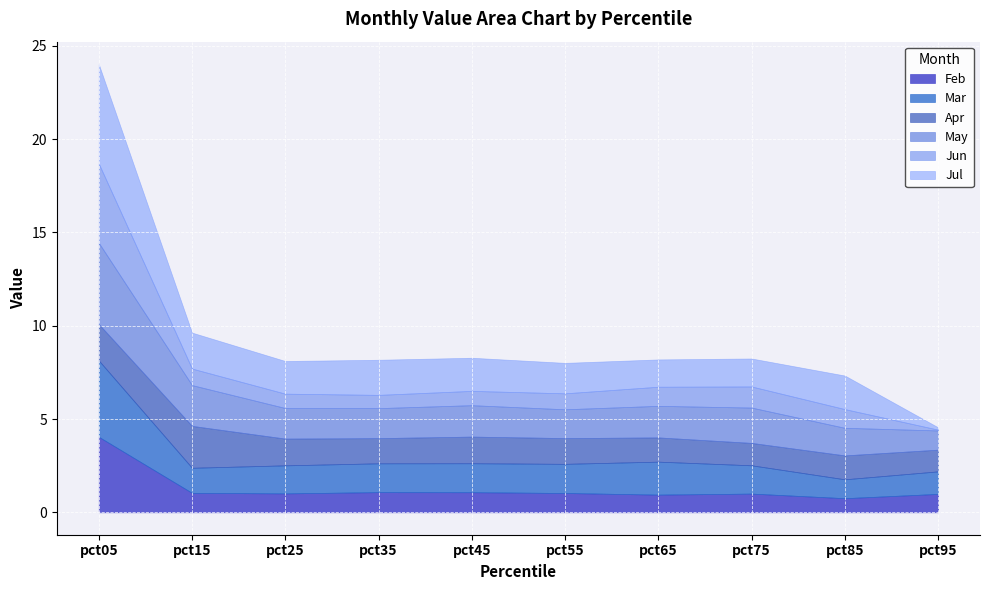

Reading left to right, what are all the values shown in this chart?

Feb: pct05=4.0	pct15=1.0	pct25=1.0	pct35=1.1	pct45=1.1	pct55=1.0	pct65=0.9	pct75=1.0	pct85=0.8	pct95=1.0
Mar: pct05=4.1	pct15=1.3	pct25=1.5	pct35=1.5	pct45=1.6	pct55=1.6	pct65=1.8	pct75=1.5	pct85=1.0	pct95=1.2
Apr: pct05=1.9	pct15=2.2	pct25=1.4	pct35=1.4	pct45=1.4	pct55=1.4	pct65=1.3	pct75=1.2	pct85=1.3	pct95=1.2
May: pct05=4.4	pct15=2.2	pct25=1.6	pct35=1.6	pct45=1.7	pct55=1.5	pct65=1.7	pct75=1.9	pct85=1.5	pct95=1.0
Jun: pct05=4.2	pct15=0.9	pct25=0.8	pct35=0.7	pct45=0.8	pct55=0.9	pct65=1.0	pct75=1.1	pct85=1.0	pct95=0.0
Jul: pct05=5.3	pct15=1.9	pct25=1.8	pct35=1.9	pct45=1.8	pct55=1.6	pct65=1.5	pct75=1.5	pct85=1.8	pct95=0.1